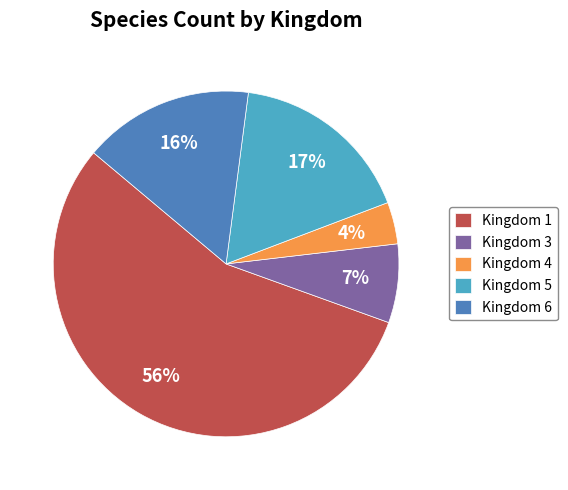

Combined, do Kingdom 4 and Kingdom 1 account for over 50%?

Yes